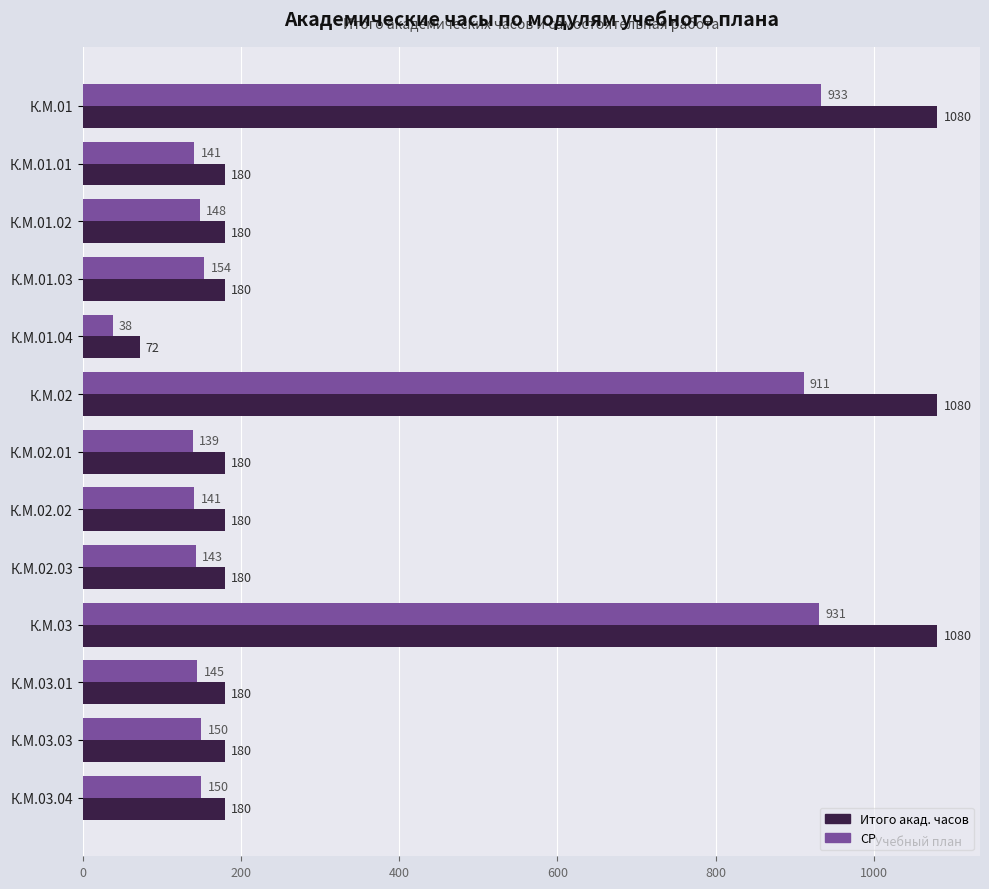

At how many categories does at least one series exceed 970?

3